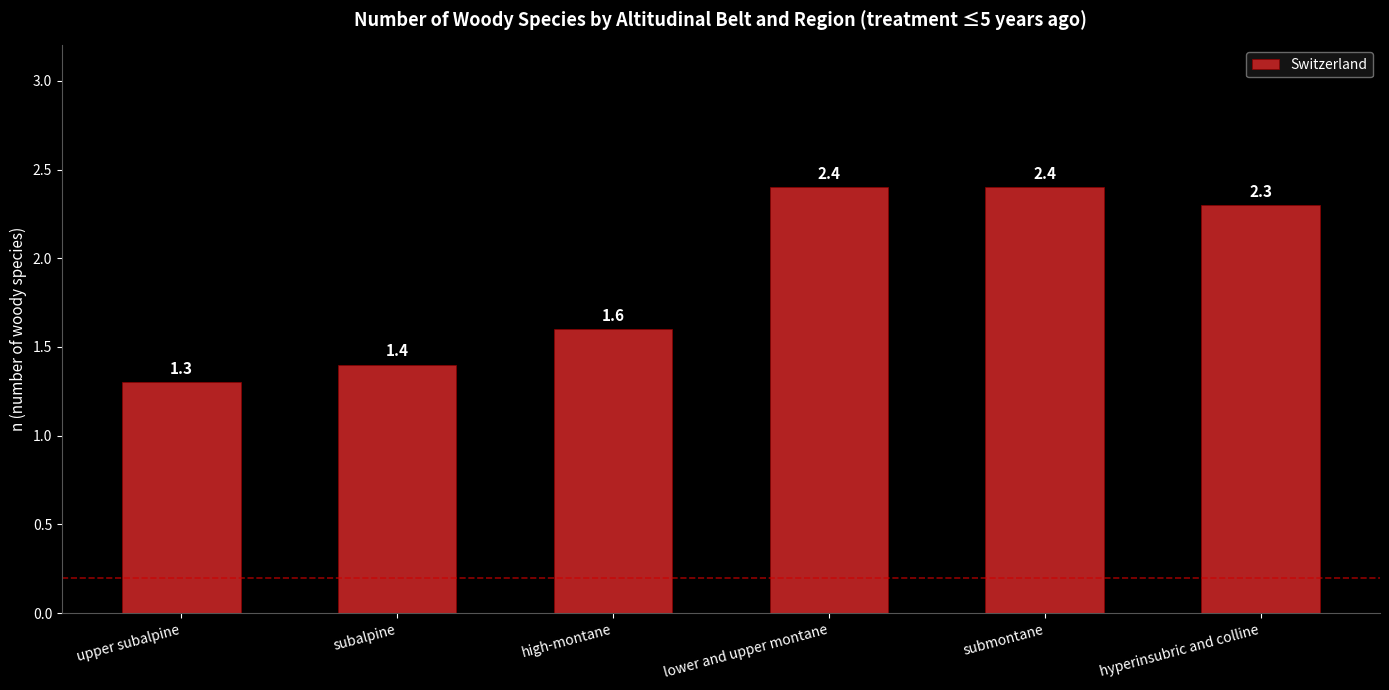

Which label corresponds to the smallest value in the chart?

upper subalpine